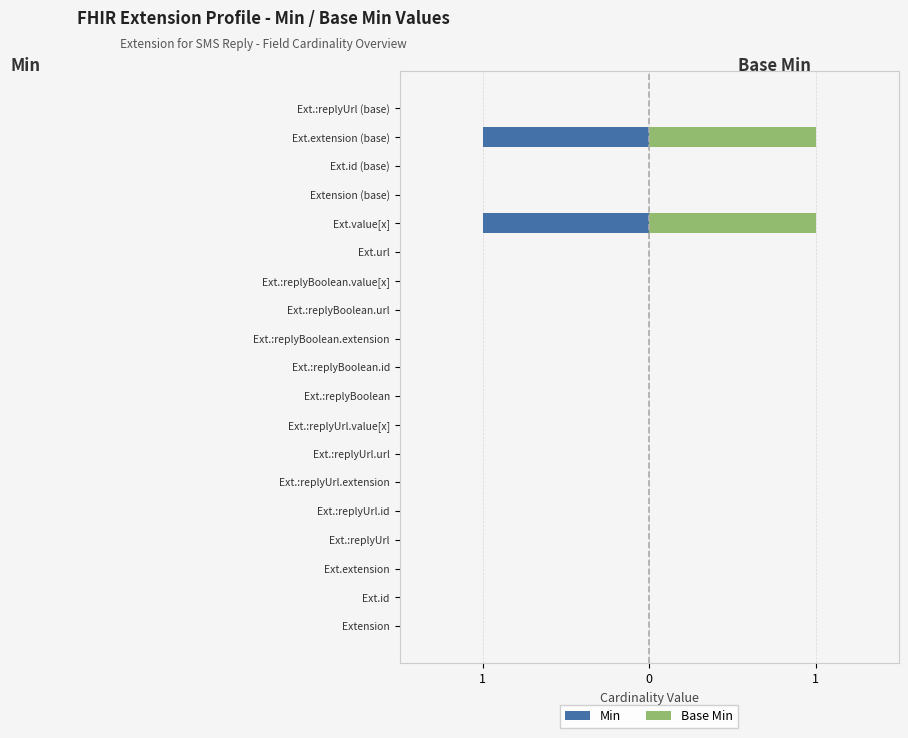

What is the maximum value shown in the chart?

1